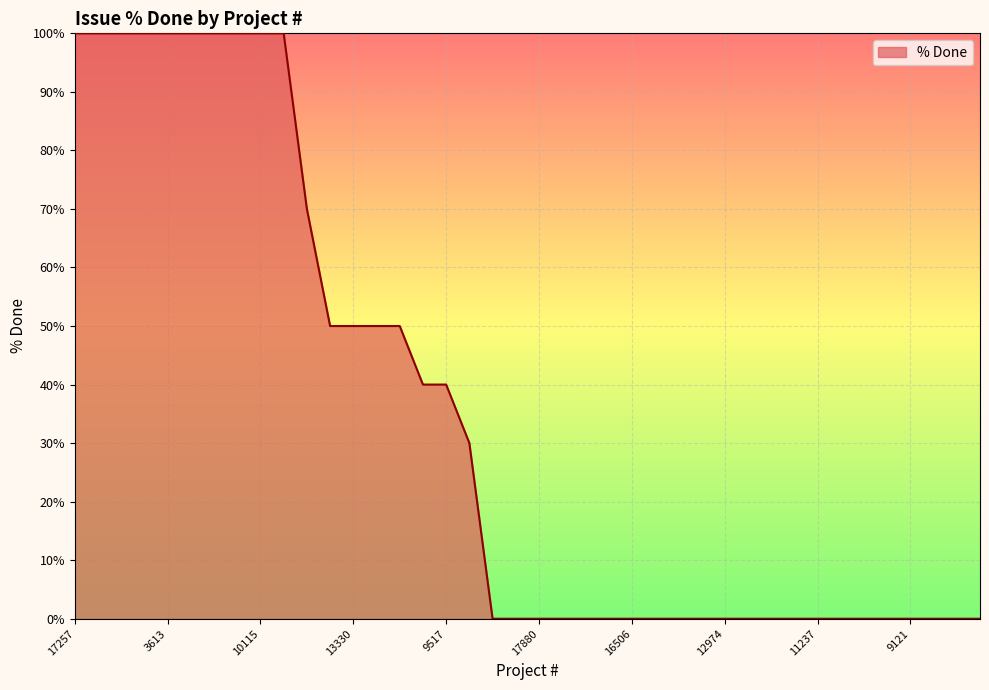

What is the difference between the maximum and minimum values?

100